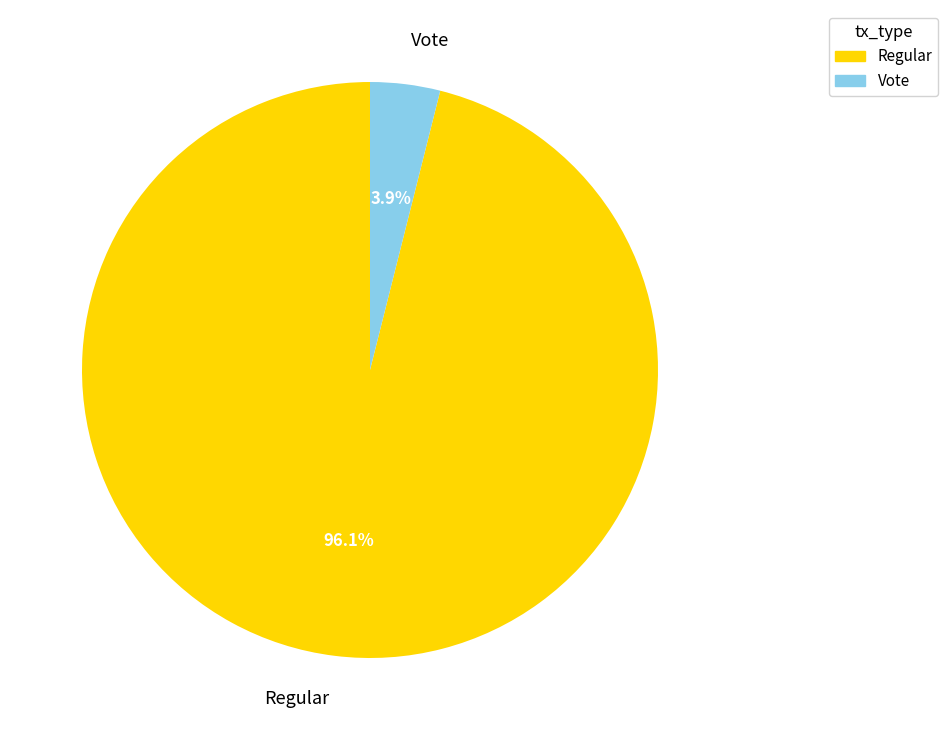

What is the smallest slice in the pie chart?

Vote